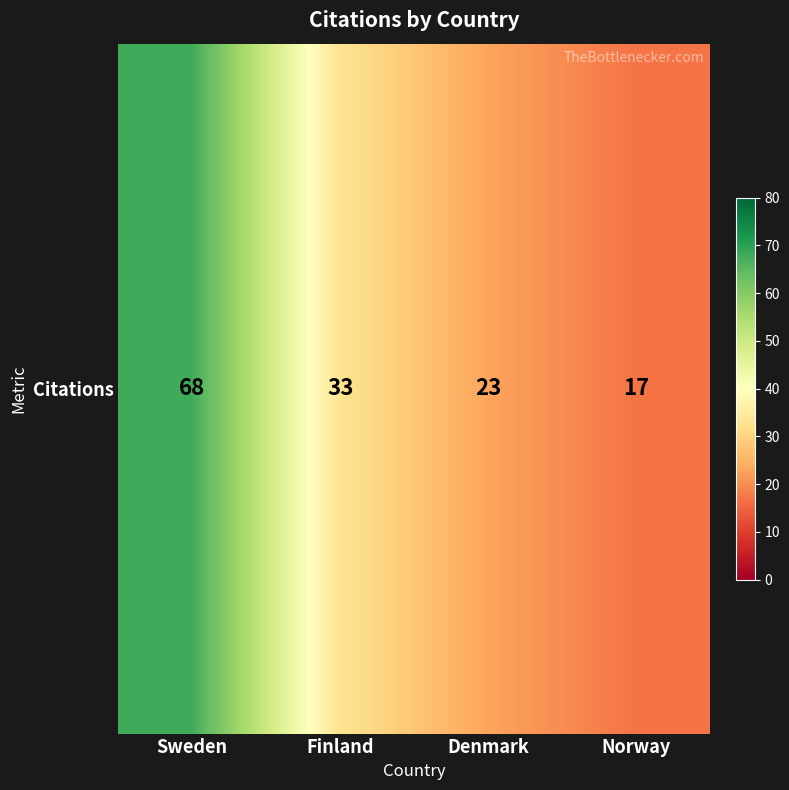

At which label is the value closest to 42?

Finland